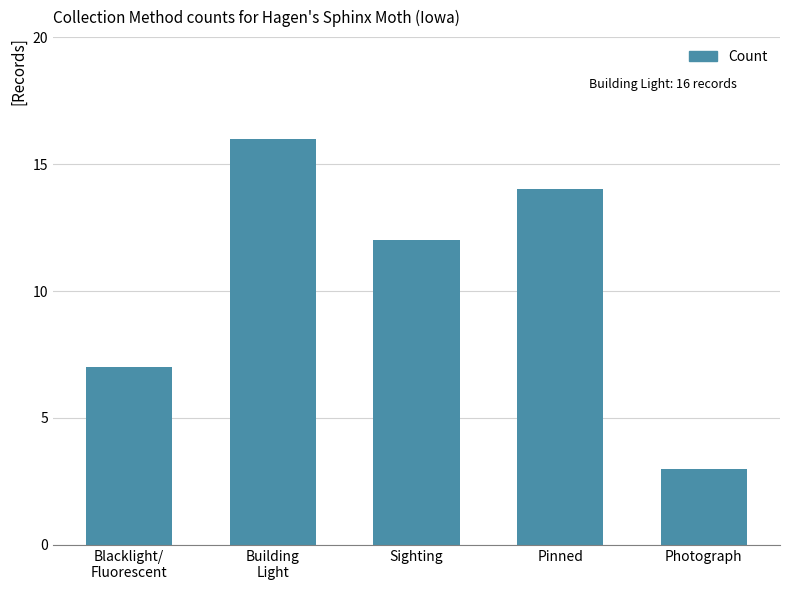

What is the difference between the maximum and minimum values?

13